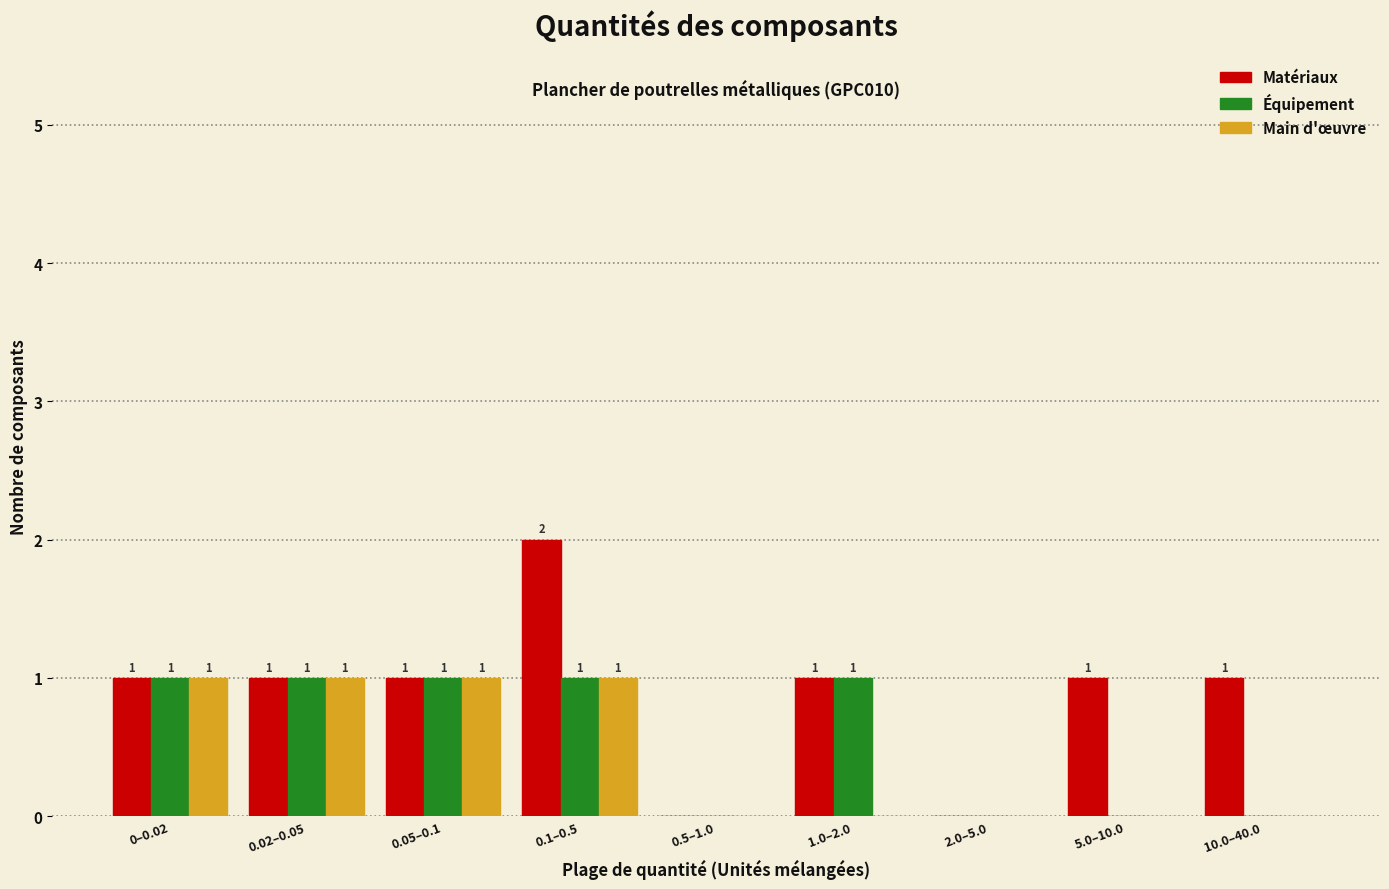

Reading right to left, list all the values displayed in this chart.

Matériaux: 10.0–40.0=1	5.0–10.0=1	2.0–5.0=0	1.0–2.0=1	0.5–1.0=0	0.1–0.5=2	0.05–0.1=1	0.02–0.05=1	0–0.02=1
Équipement: 10.0–40.0=0	5.0–10.0=0	2.0–5.0=0	1.0–2.0=1	0.5–1.0=0	0.1–0.5=1	0.05–0.1=1	0.02–0.05=1	0–0.02=1
Main d'œuvre: 10.0–40.0=0	5.0–10.0=0	2.0–5.0=0	1.0–2.0=0	0.5–1.0=0	0.1–0.5=1	0.05–0.1=1	0.02–0.05=1	0–0.02=1